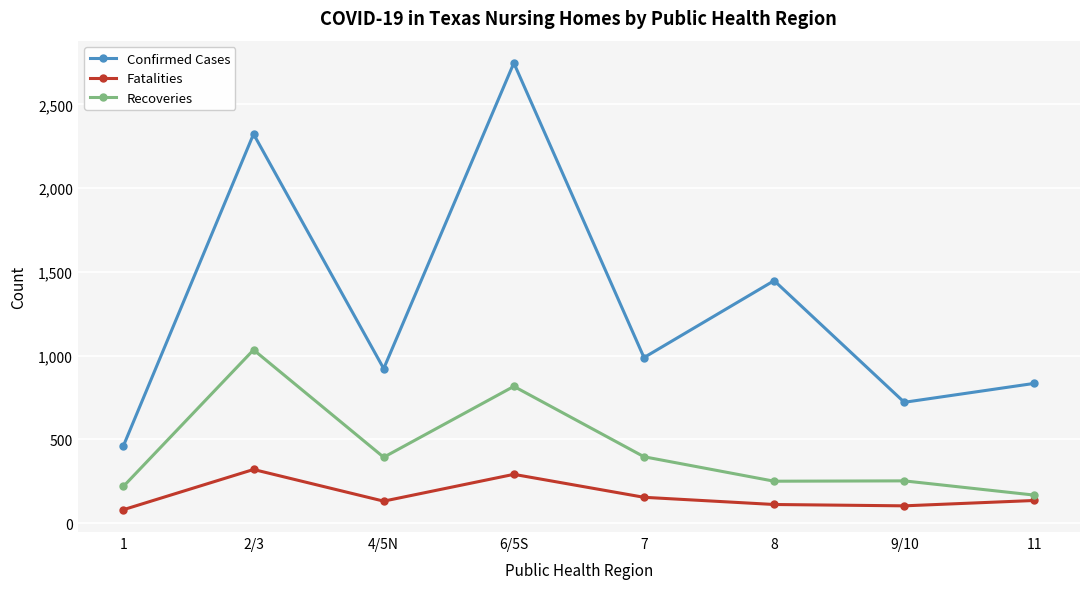

What is the total value across all series at 4/5N?

1449